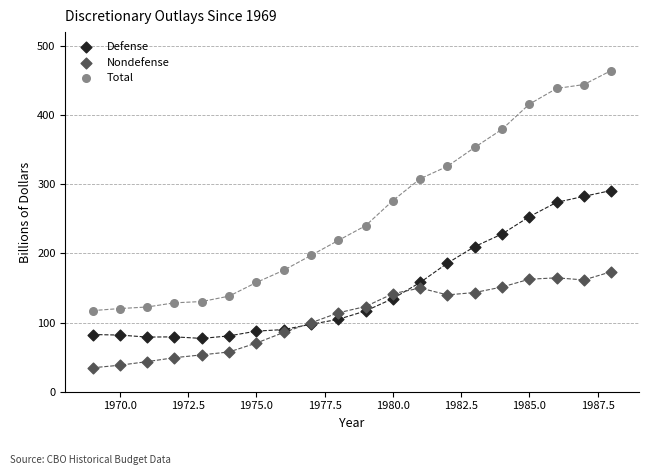

Which series contains the highest Y value?

Total